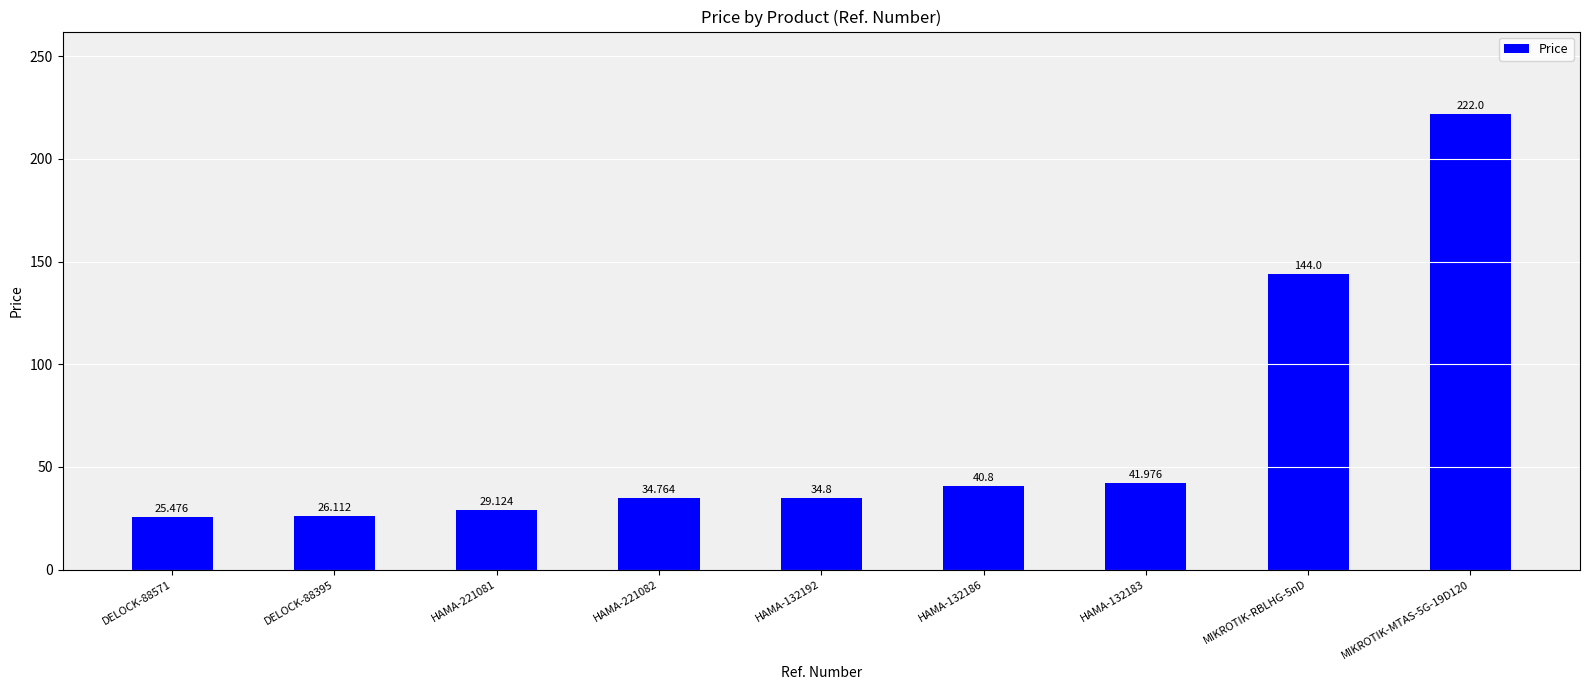

What is the difference between the second highest and minimum values?

118.5